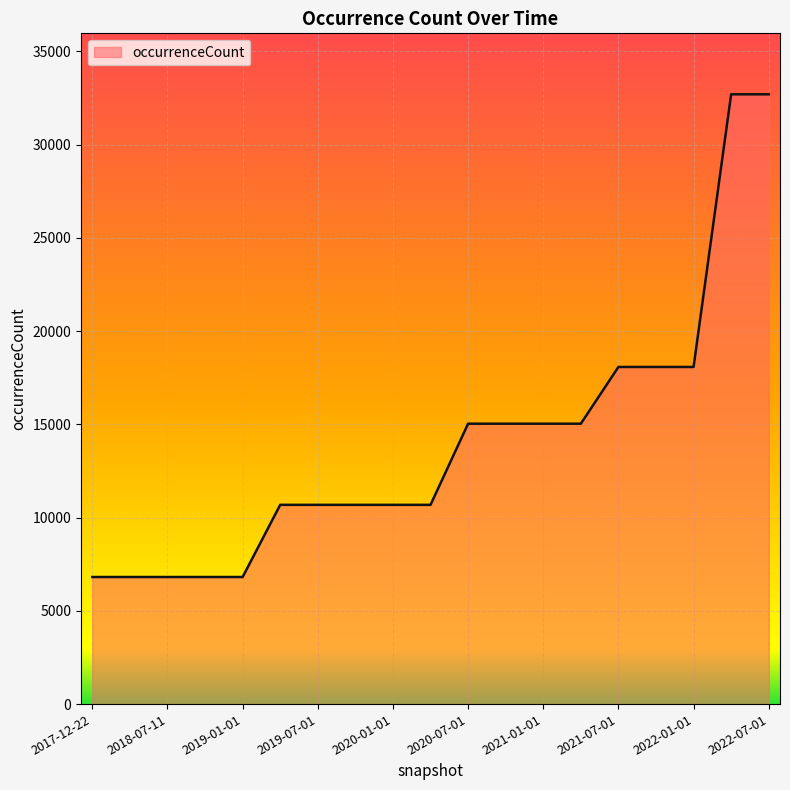

What is the maximum value shown in the chart?

32691